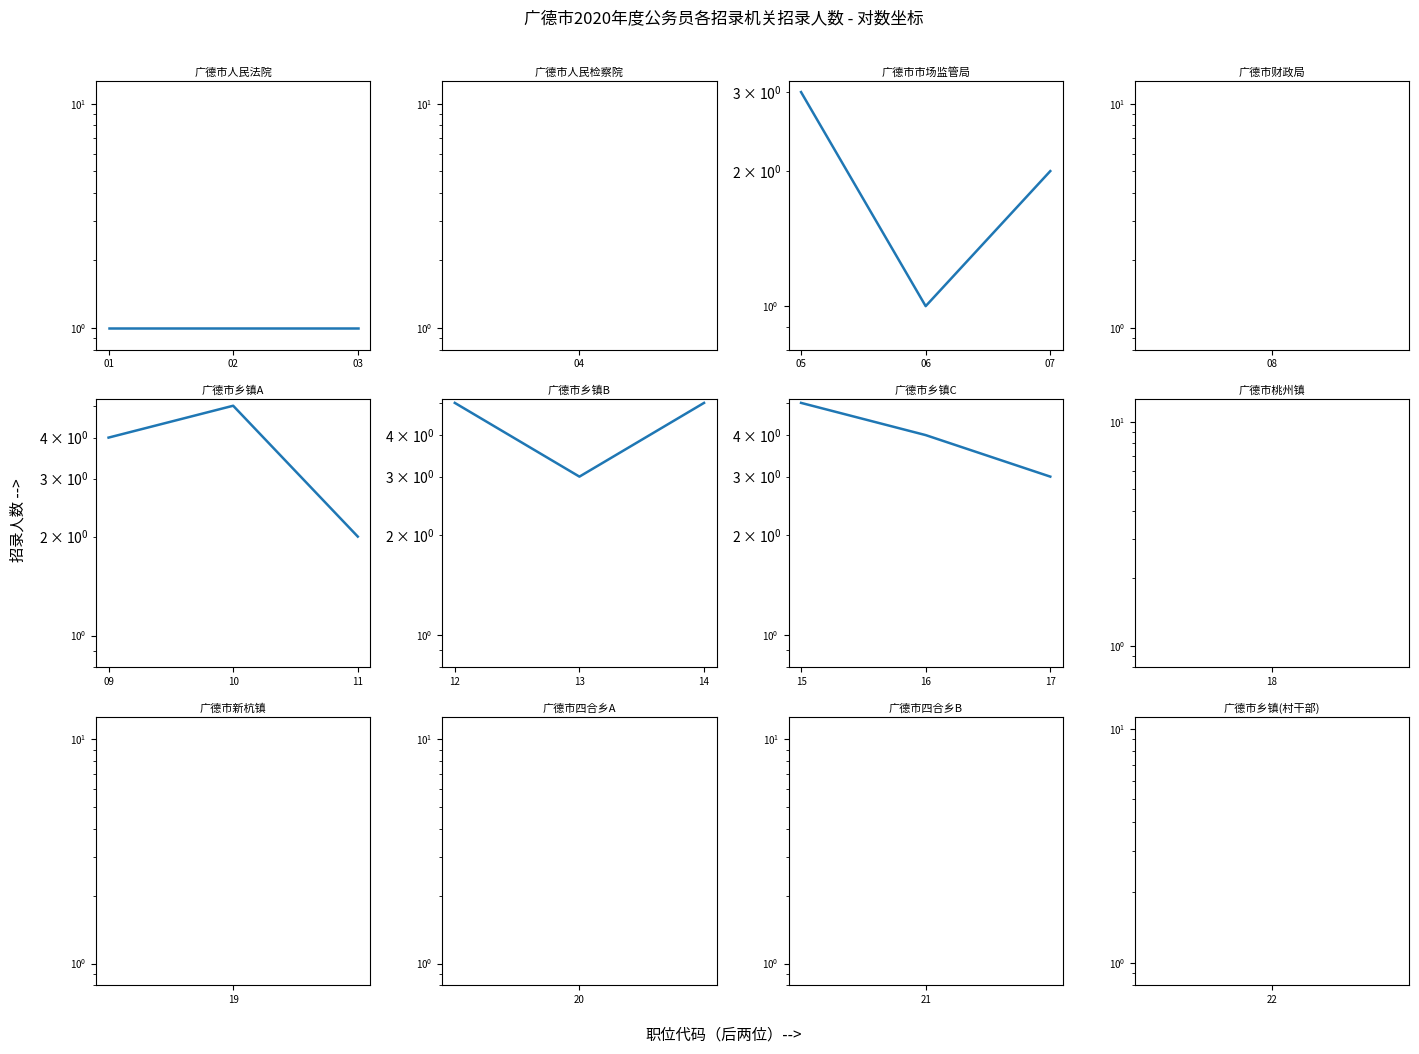

What is the value of the 广德市人民法院 point at the 1st from the left?

1